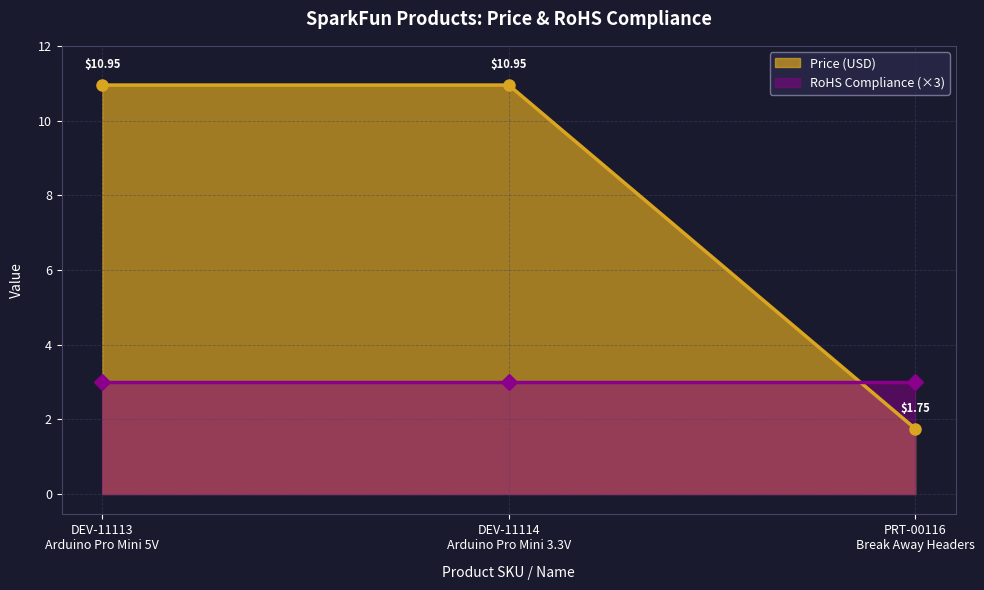

What is the label of the 1st point from the right?

PRT-00116
Break Away Headers